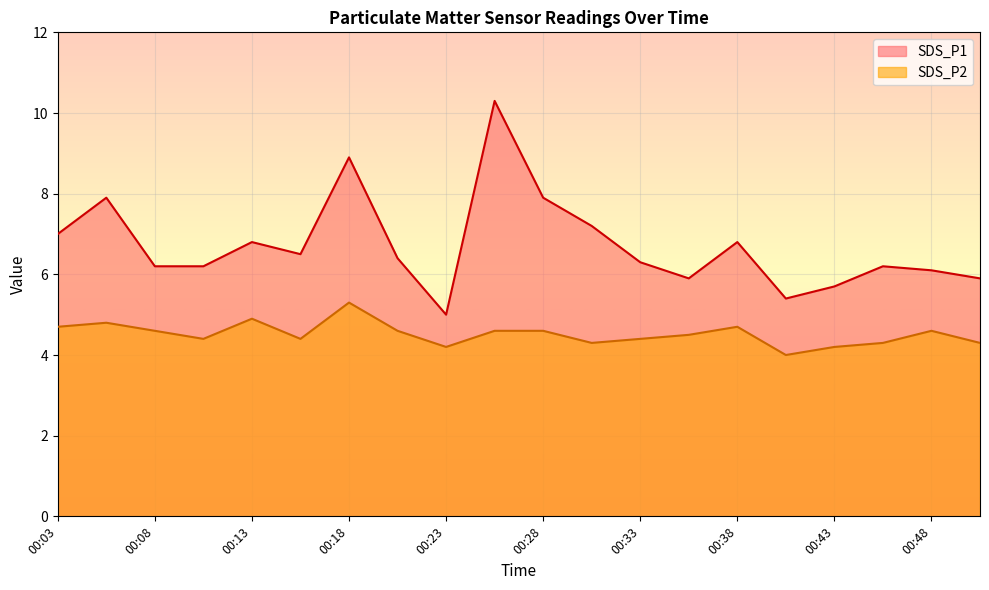

True or false: SDS_P2 and SDS_P1 intersect in this chart.

False